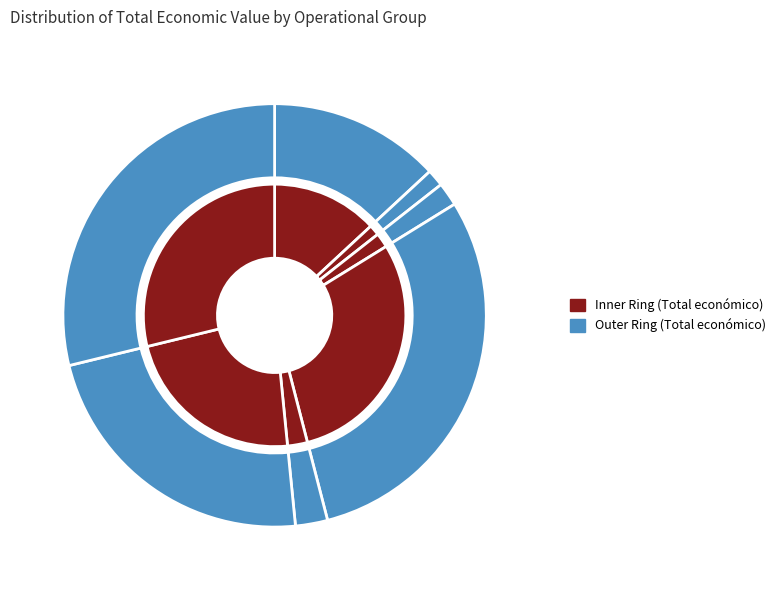

To the nearest percent, what percentage of the pie is New early warning?

2%